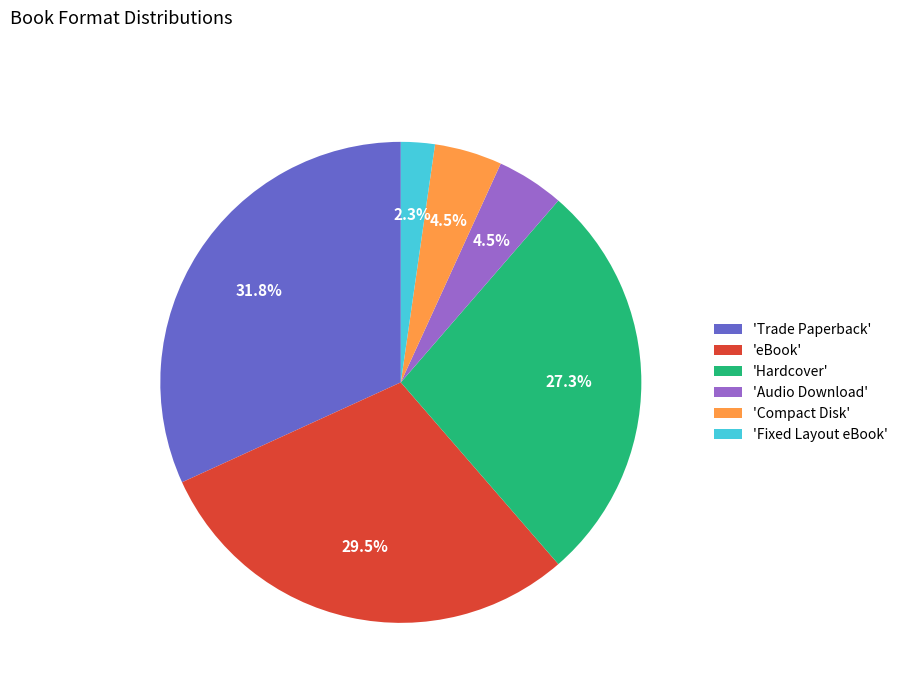

Is there a majority slice in this chart?

No